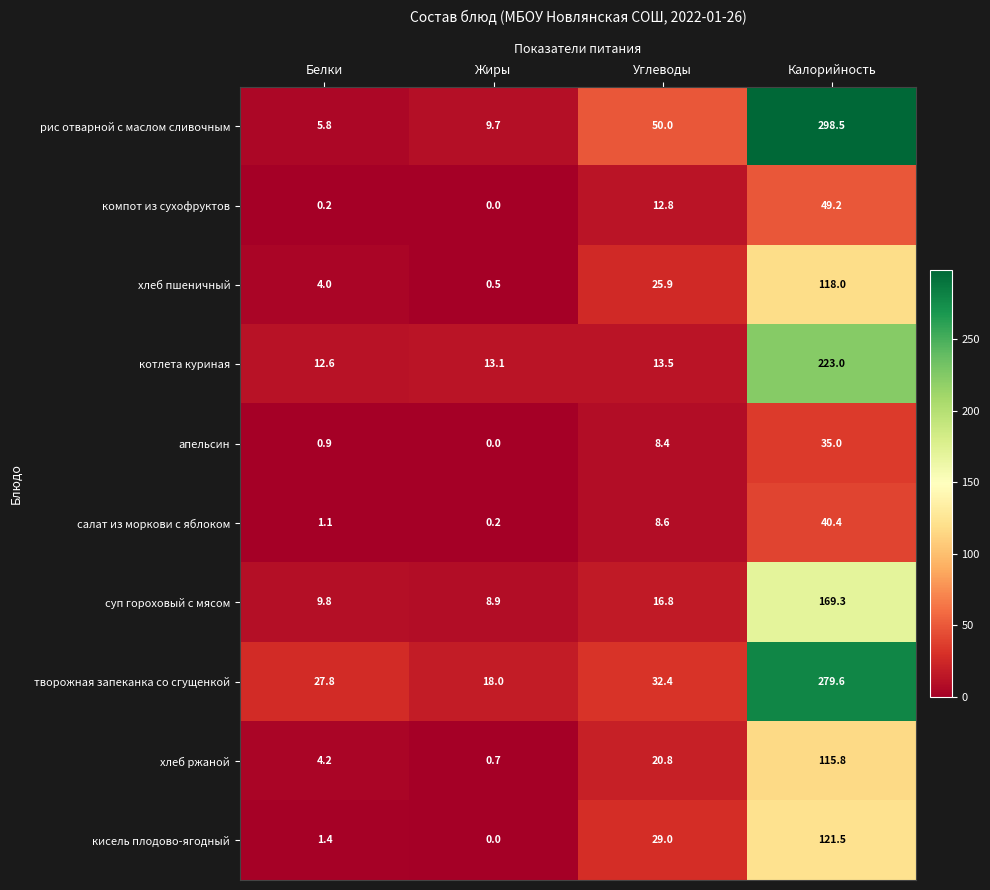

The рис отварной с маслом сливочным series shows 9.7 at Жиры. True or false?

True